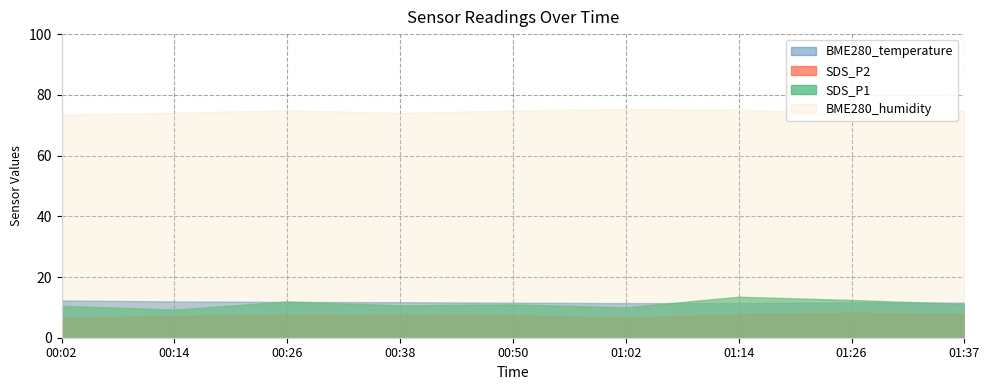

At how many categories does at least one series exceed 16?

9